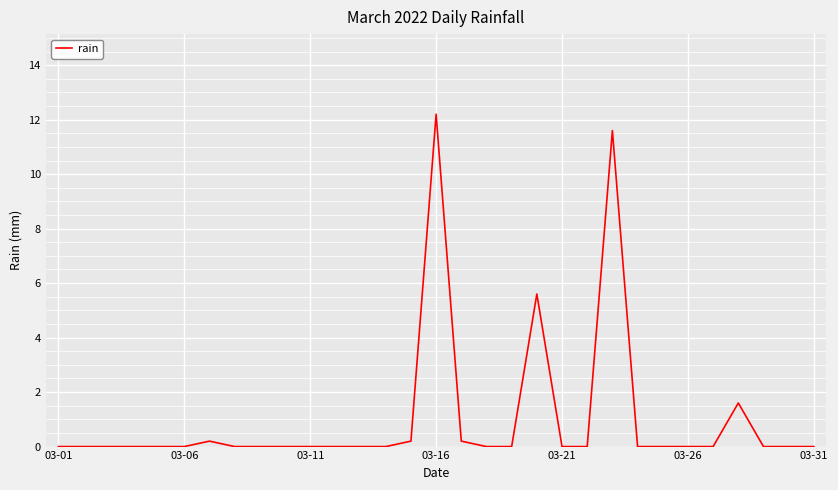

What is the greatest value displayed?

12.2